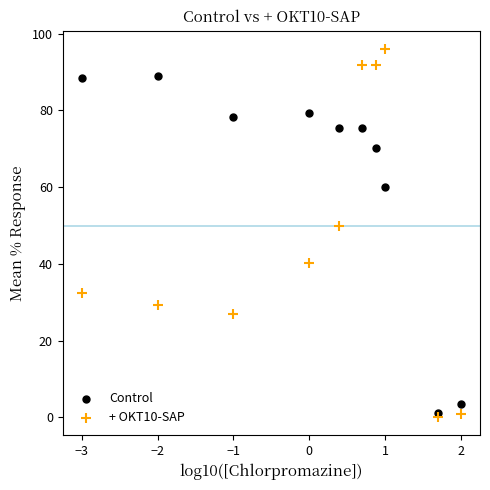

Which series has the largest Y range (max minus min)?

+ OKT10-SAP